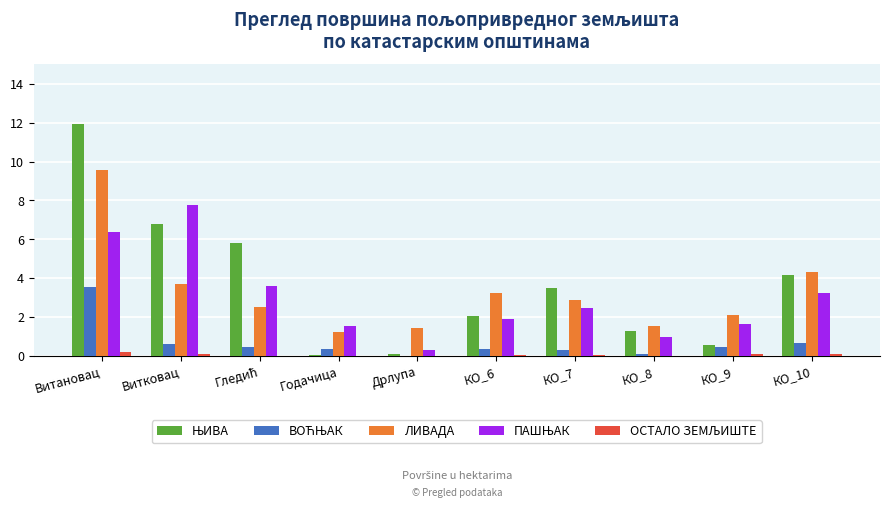

Is it true that ЛИВАДА equals 6.0 at Витковац?

False